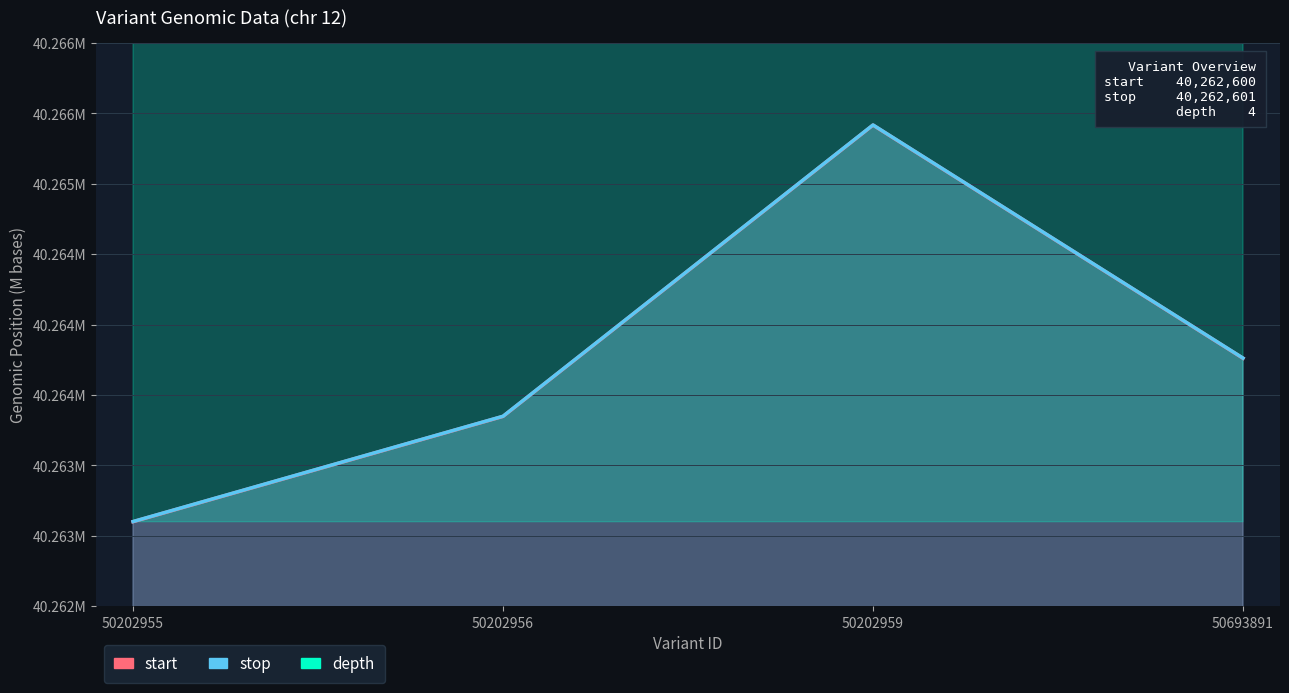

True or false: depth and start intersect in this chart.

False